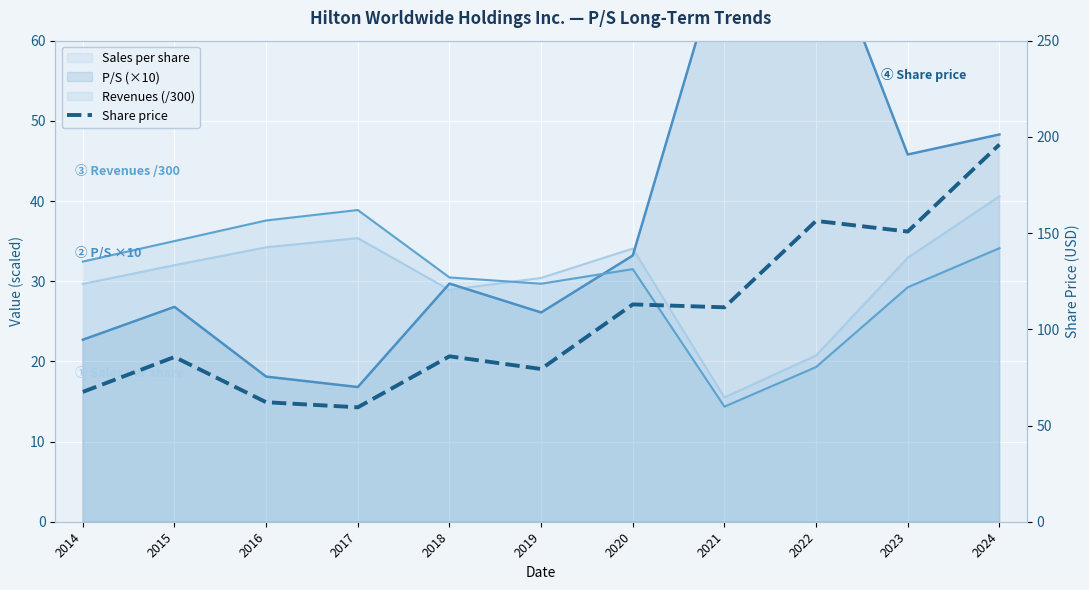

What is the maximum value shown in the chart?

196.0